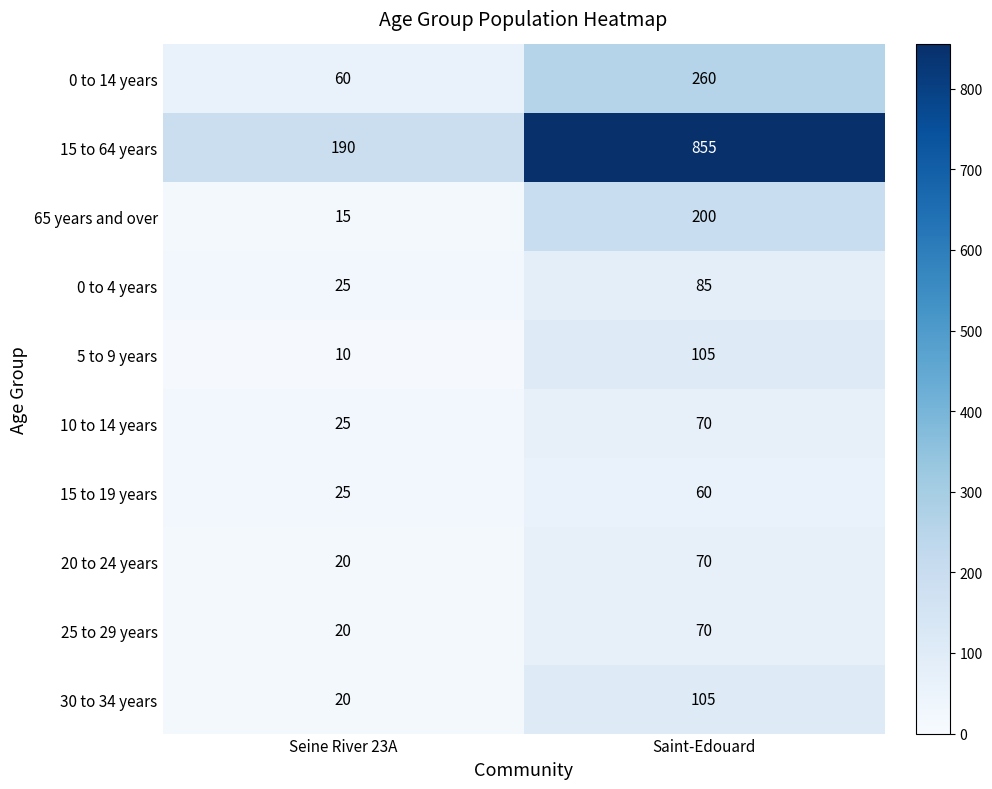

How many series are shown in this chart?

10